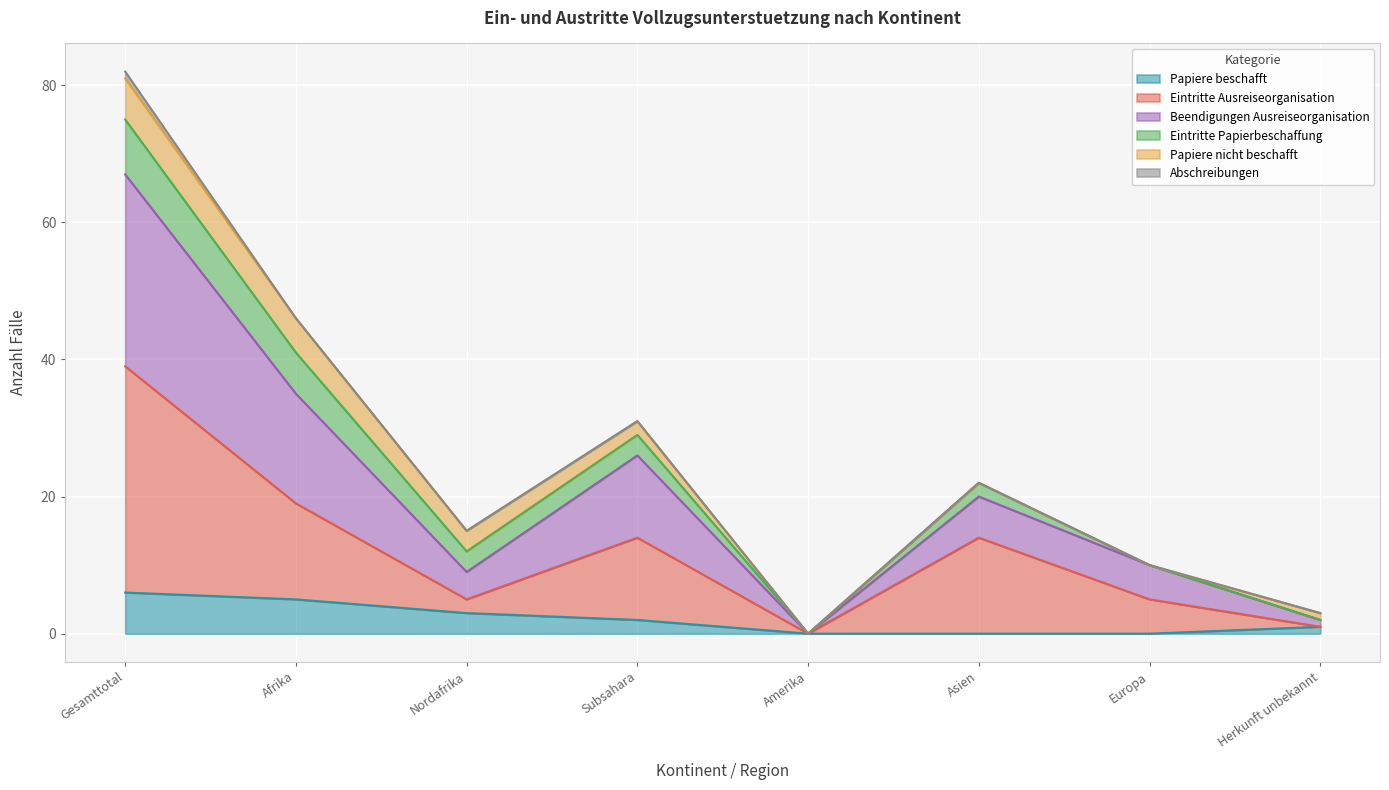

True or false: Papiere beschafft has more than 2 points higher than both neighbors.

False